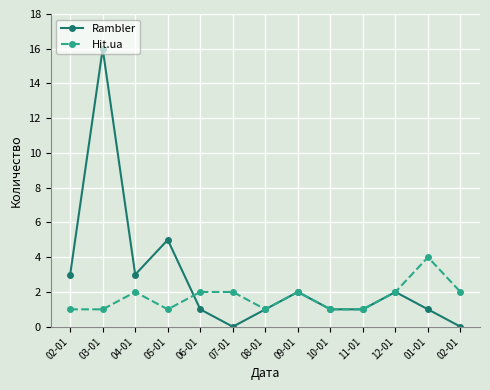

Count the number of data series in this chart.

2